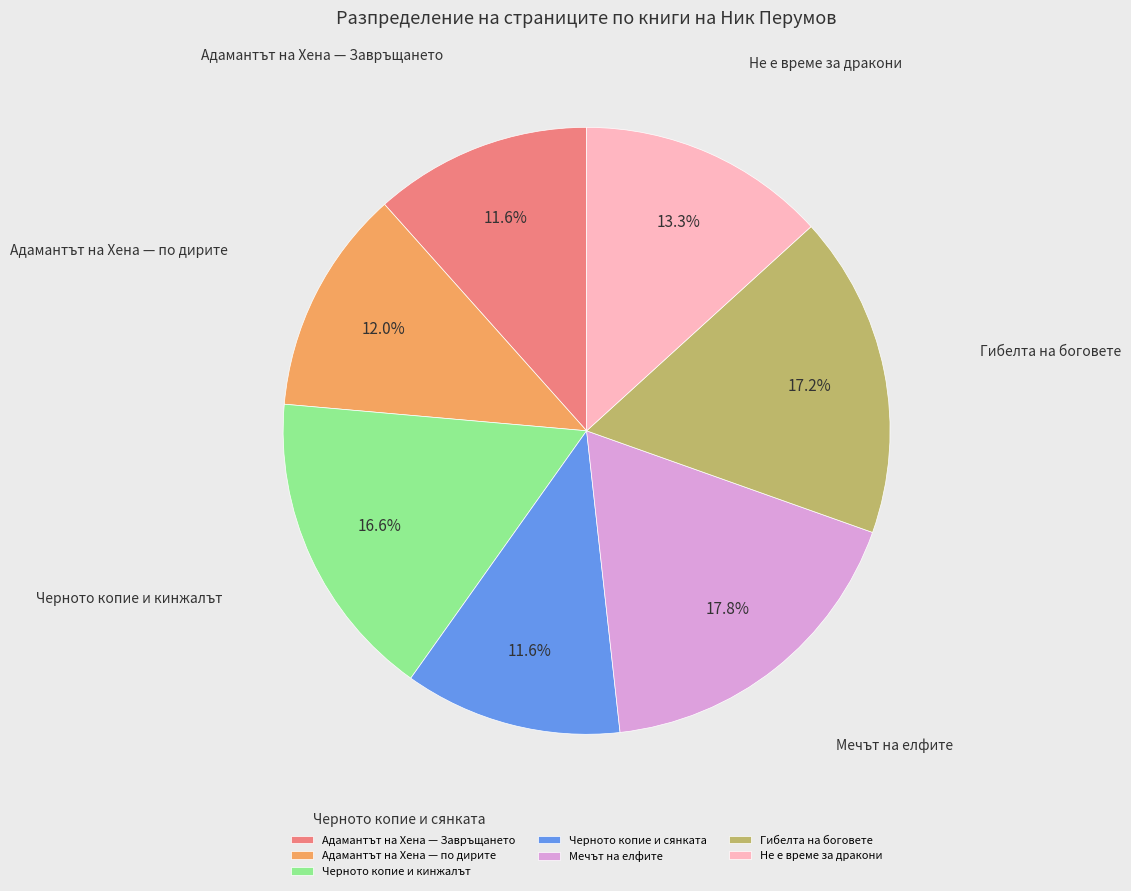

Approximately how many times larger is the value at Мечът на елфите compared to Адамантът на Хена — по дирите?

1.5